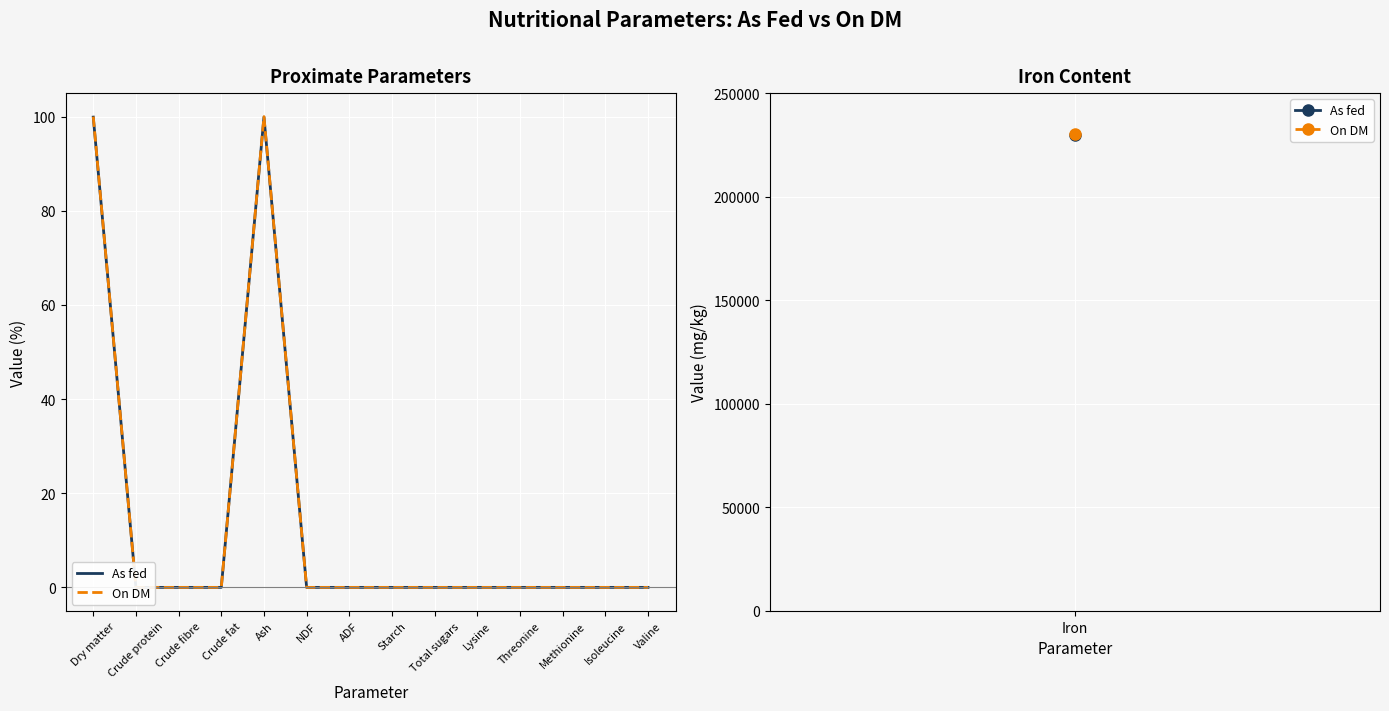

Where is the first local maximum for On DM?

Ash